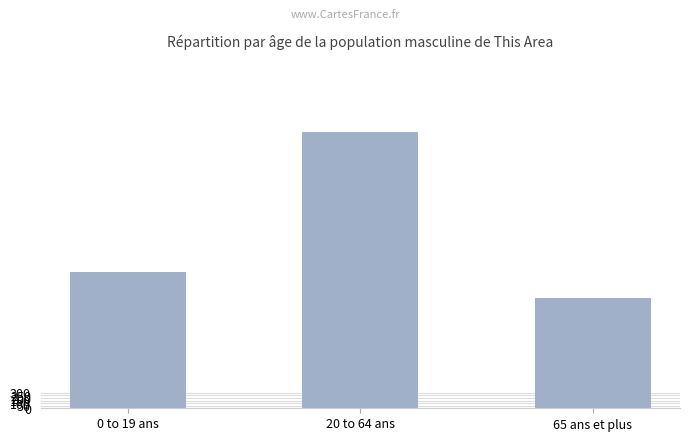

Rank the categories by value from lowest to highest.

65 ans et plus, 0 to 19 ans, 20 to 64 ans